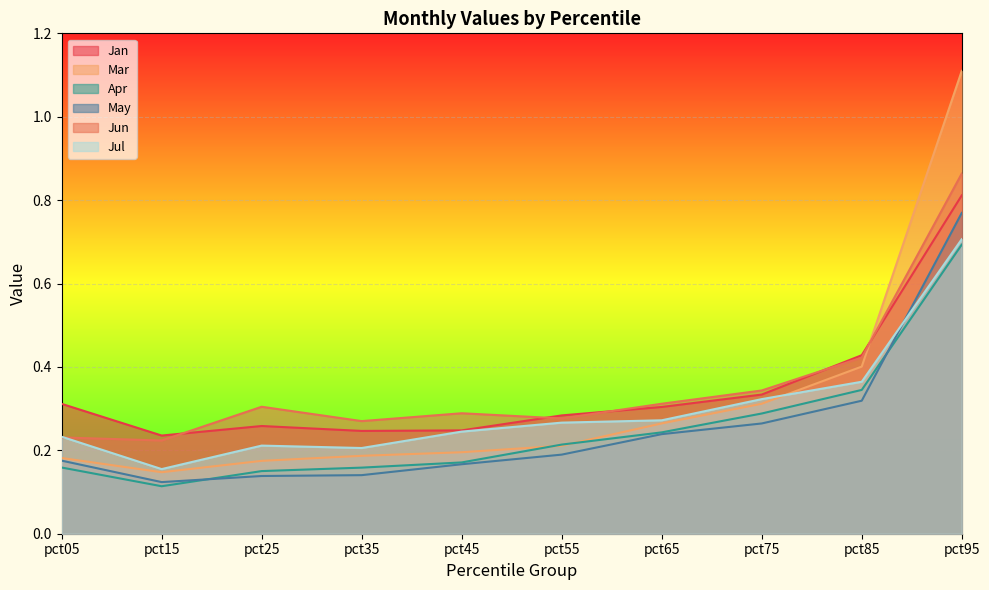

How many times do May and Jul cross each other?

1